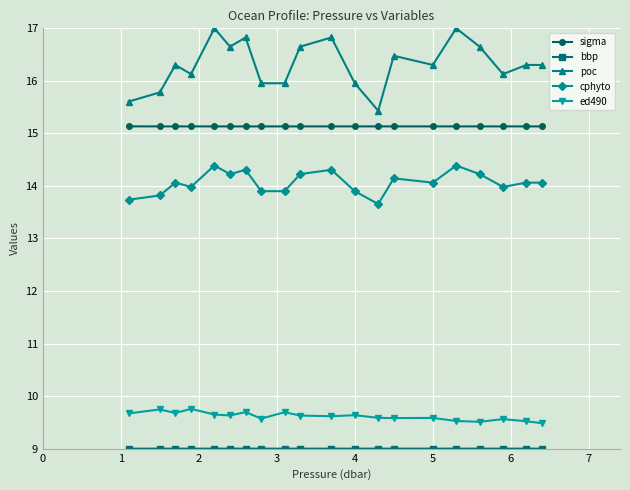

True or false: ed490 and cphyto cross at least once.

False